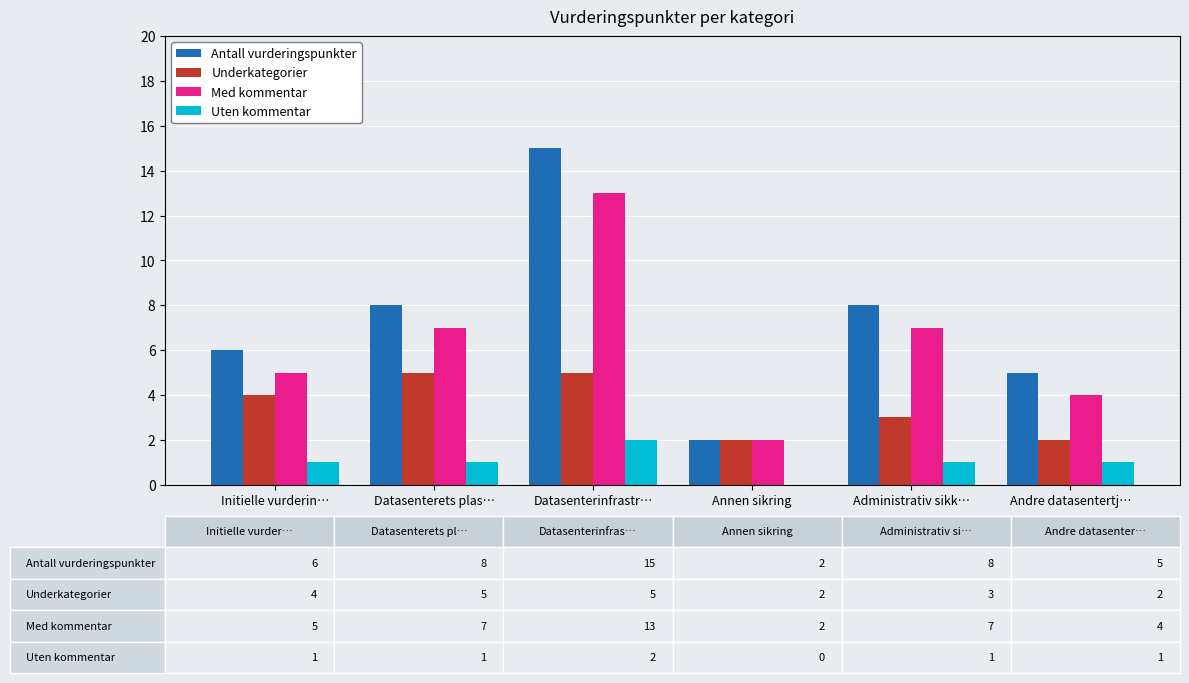

What is the sum of the Underkategorier values at Initielle vurderin… and Andre datasentertj…?

6